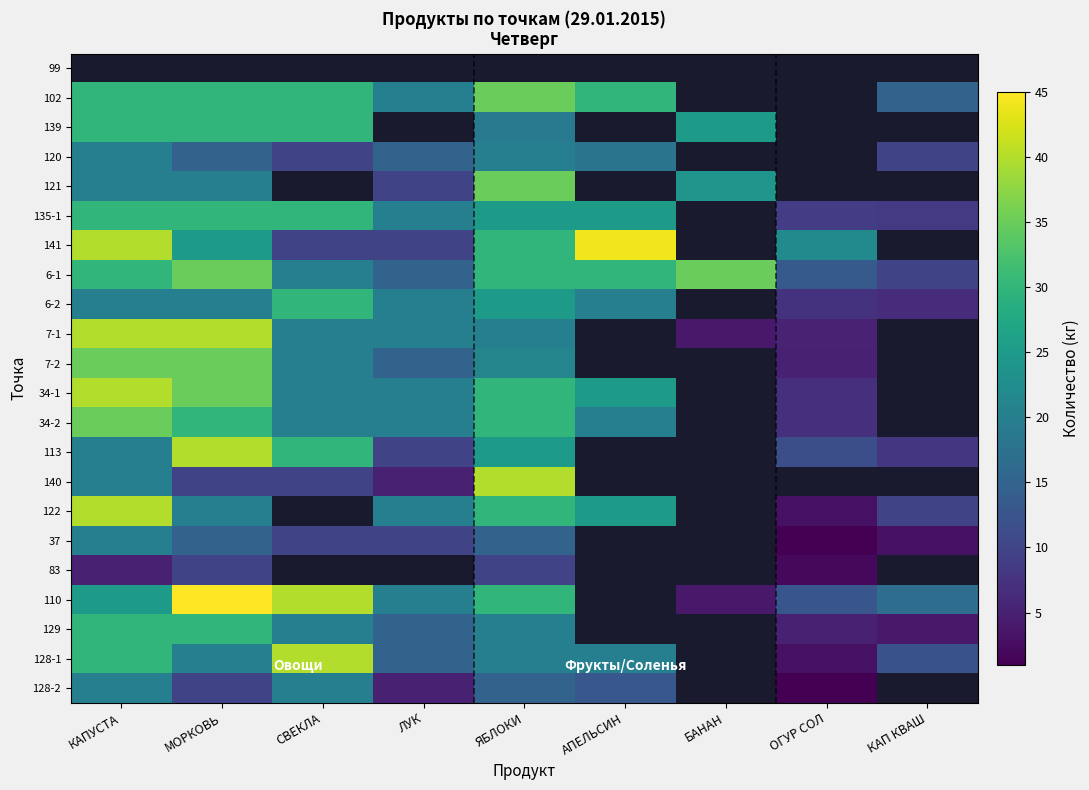

Which category has the lowest value in the 83 series?

ОГУР СОЛ